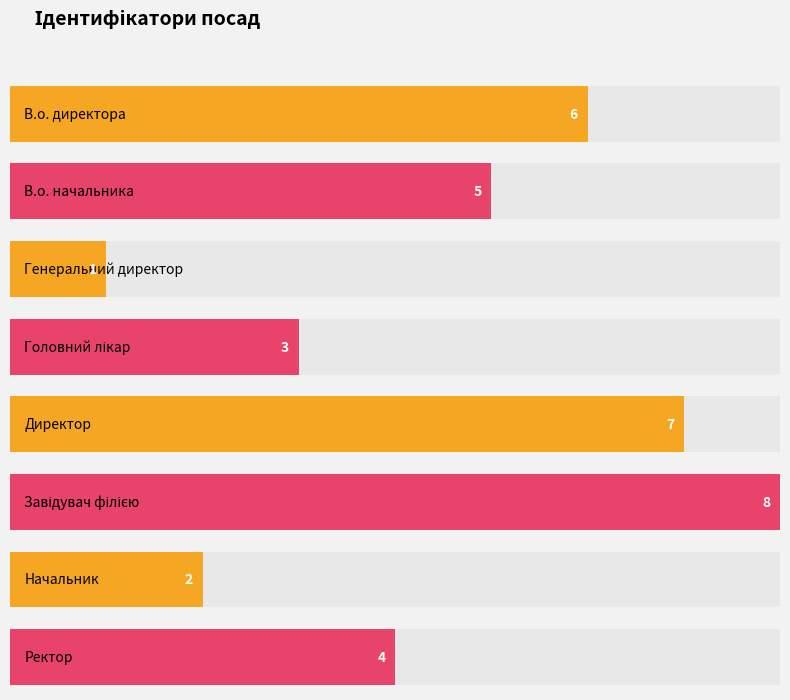

What is the minimum value shown in the chart?

1